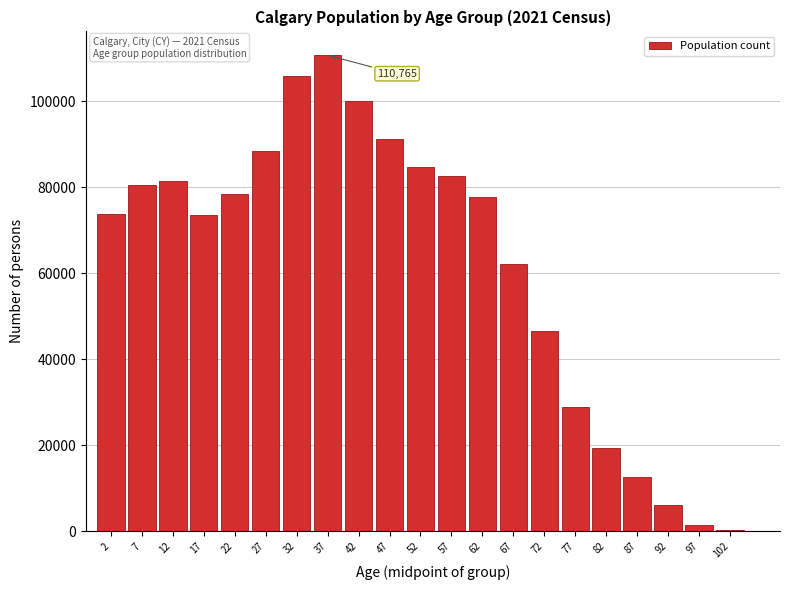

What is the change in value from 62 to 67?

-15670